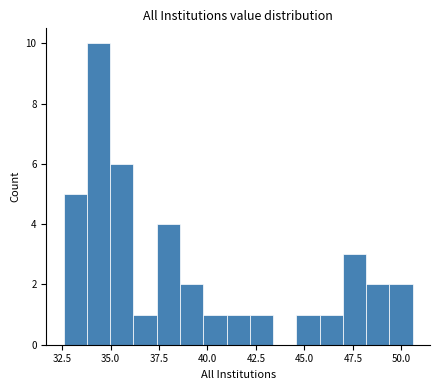

Around what value on the x-axis is the tallest bar? Give the approximate position of its centre, as read against the axis.

34.5